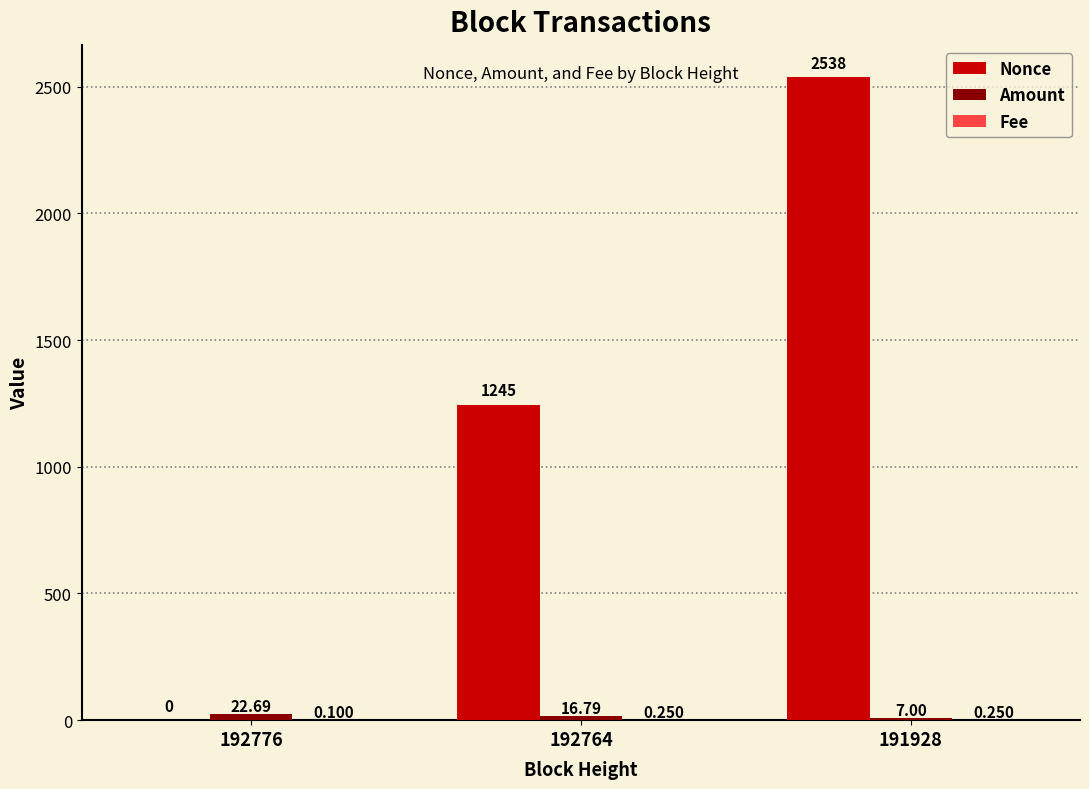

Which series has the largest total across all categories?

Nonce